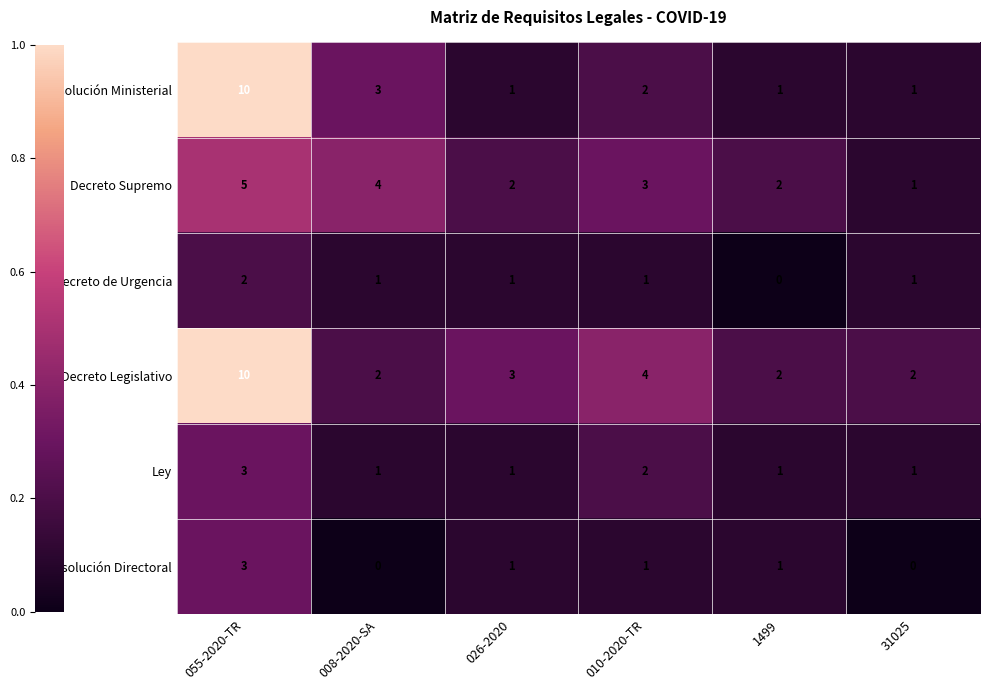

What is the sum of the Resolución Ministerial values at 010-2020-TR and 008-2020-SA?

5